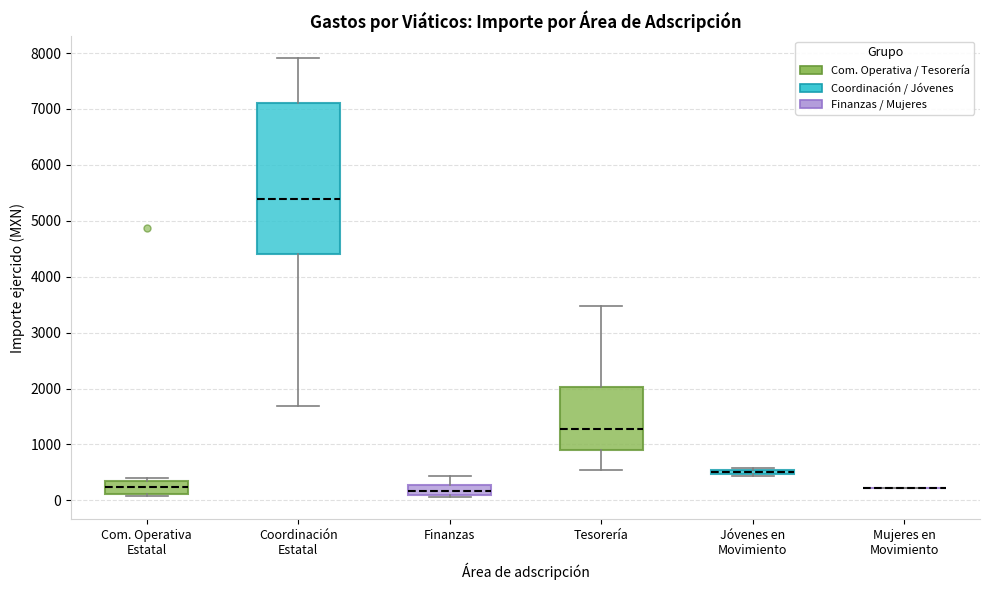

Where does the lower whisker of the box for Coordinación Estatal end on the y-axis? The values are not printed on the chart, so give them approximately, as read against the axis.

1700